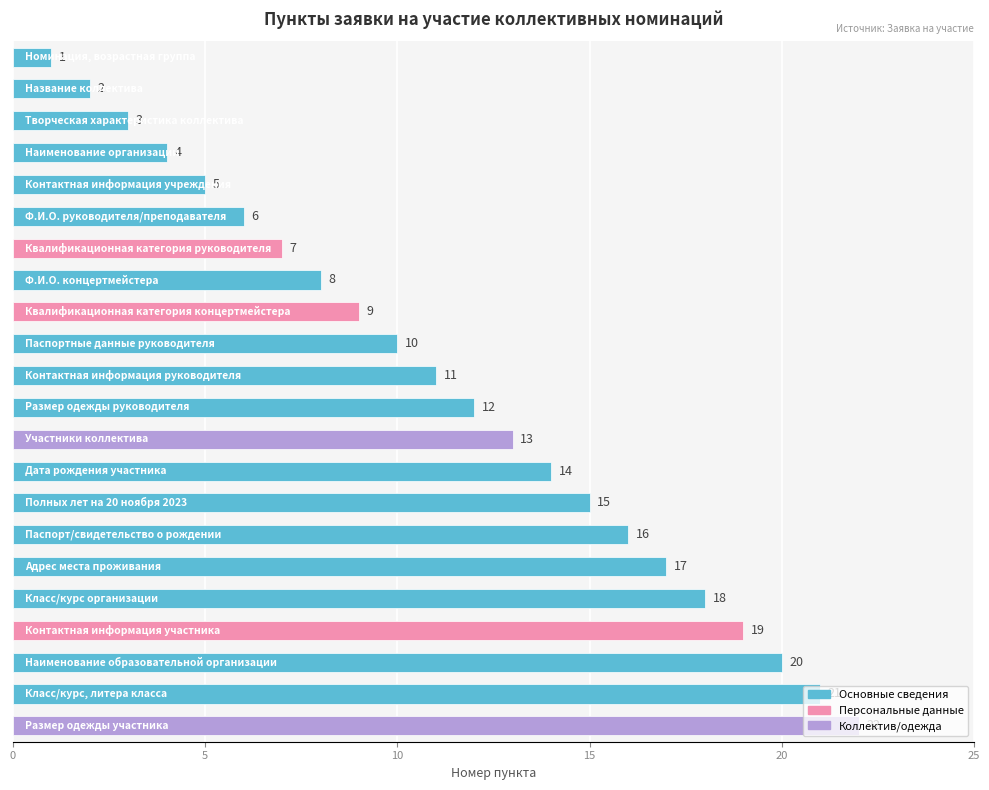

What is the difference between the second highest and second lowest values?

19